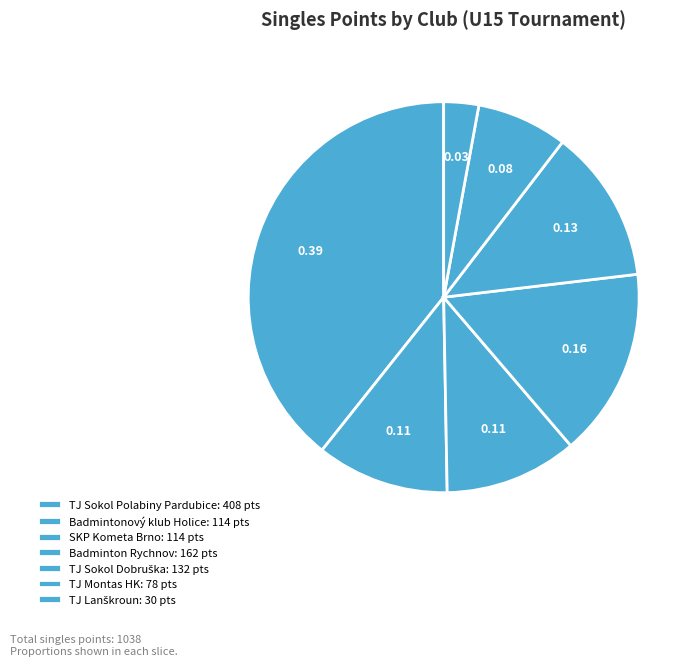

Is there any slice that represents more than half of the pie?

No